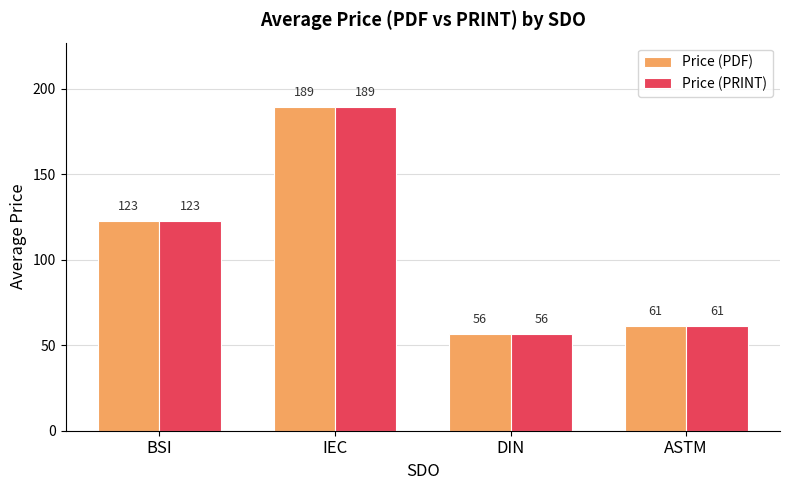

Which label corresponds to the smallest value in the chart?

DIN